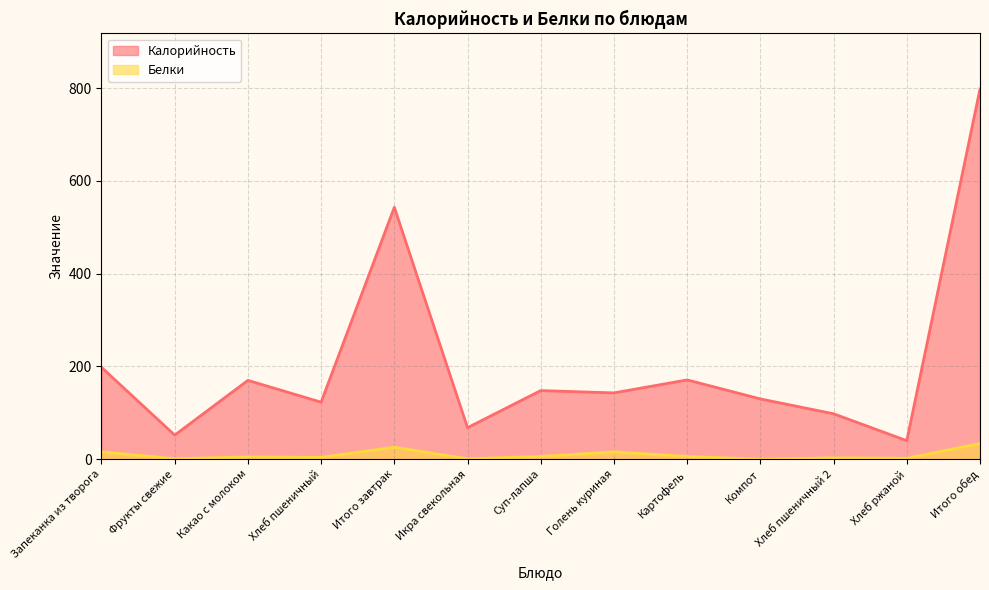

In Белки, how many points are higher than both neighbors (excluding endpoints)?

4